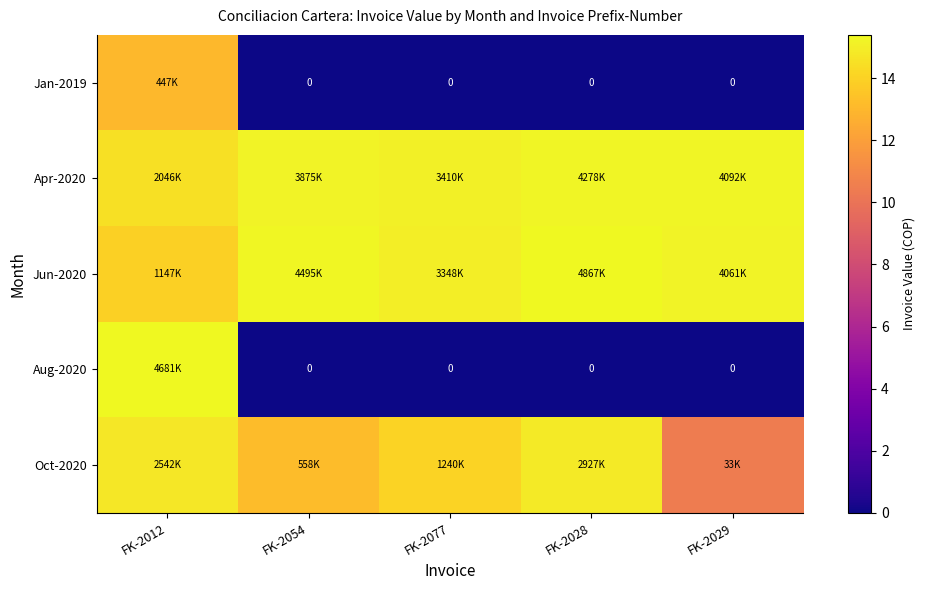

At which category is the sum across all series the highest?

FK-2012